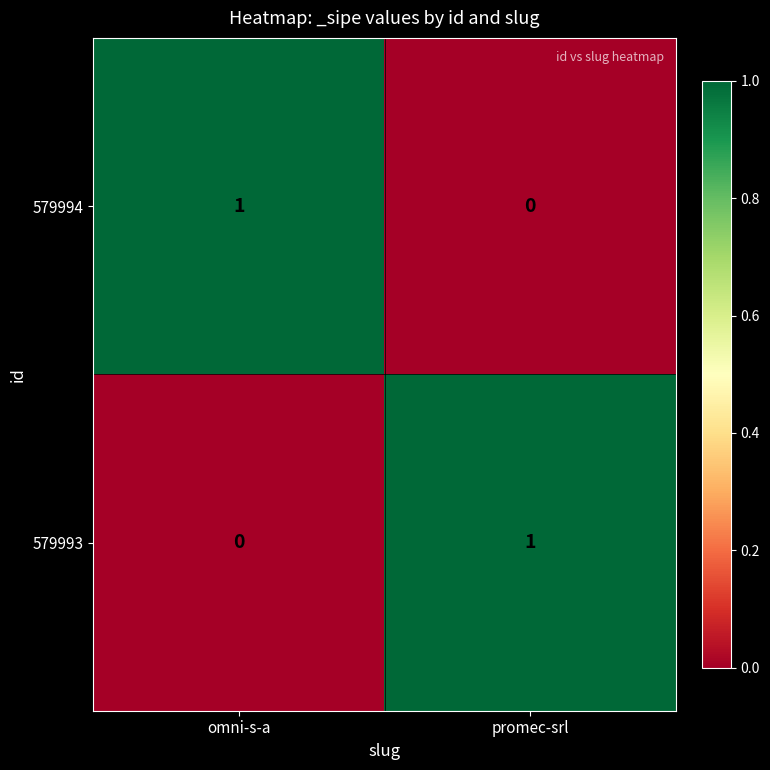

At which label is 579993 closest to 0?

omni-s-a